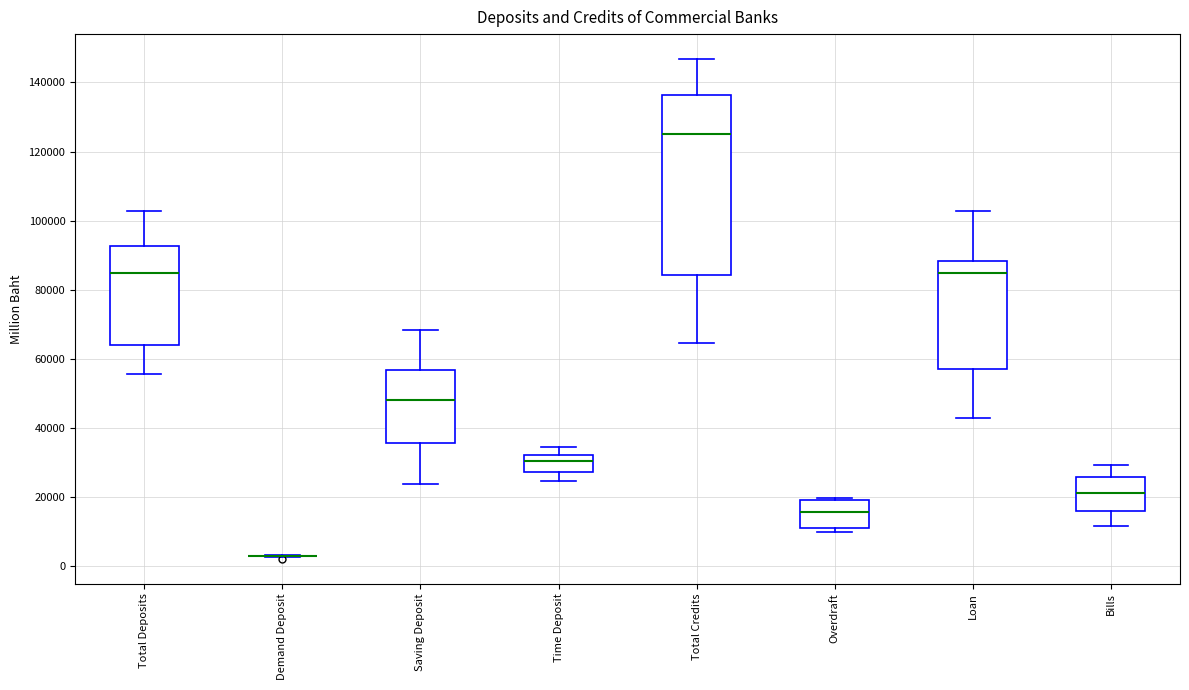

Reading left to right, read every box against the y-axis: the position of its median line, the range the box covers, and the ends of its whiskers. The values are not printed on the chart, so give them approximately, as read against the axis.

Total Deposits: median 84000, box 64000 to 92000, whiskers 56000 to 102000
Demand Deposit: box collapsed to a line at 4000, whiskers 2000 to 4000
Saving Deposit: median 48000, box 36000 to 56000, whiskers 24000 to 68000
Time Deposit: median 30000, box 28000 to 32000, whiskers 24000 to 34000
Total Credits: median 126000, box 84000 to 136000, whiskers 64000 to 146000
Overdraft: median 16000, box 12000 to 20000, whiskers 10000 to 20000 (just above the box's upper edge)
Loan: median 84000, box 58000 to 88000, whiskers 42000 to 102000
Bills: median 22000, box 16000 to 26000, whiskers 12000 to 30000